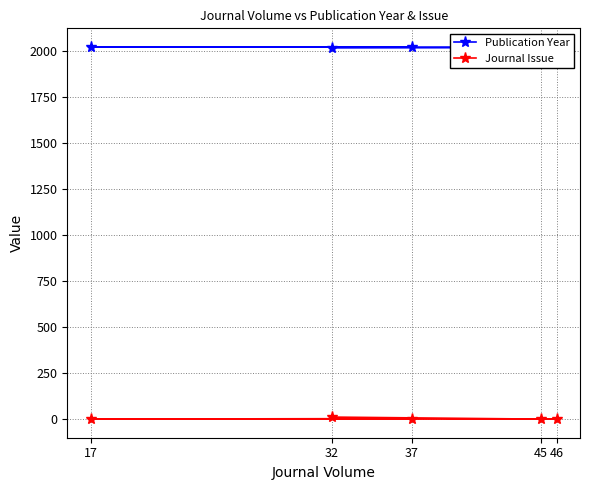

What is the highest value of the Journal Issue series?

12